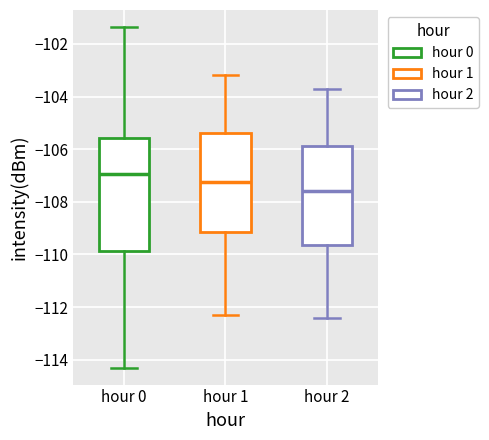

Where is the upper edge of the box for hour 0 on the y-axis? The values are not printed on the chart, so give them approximately, as read against the axis.

-105.6